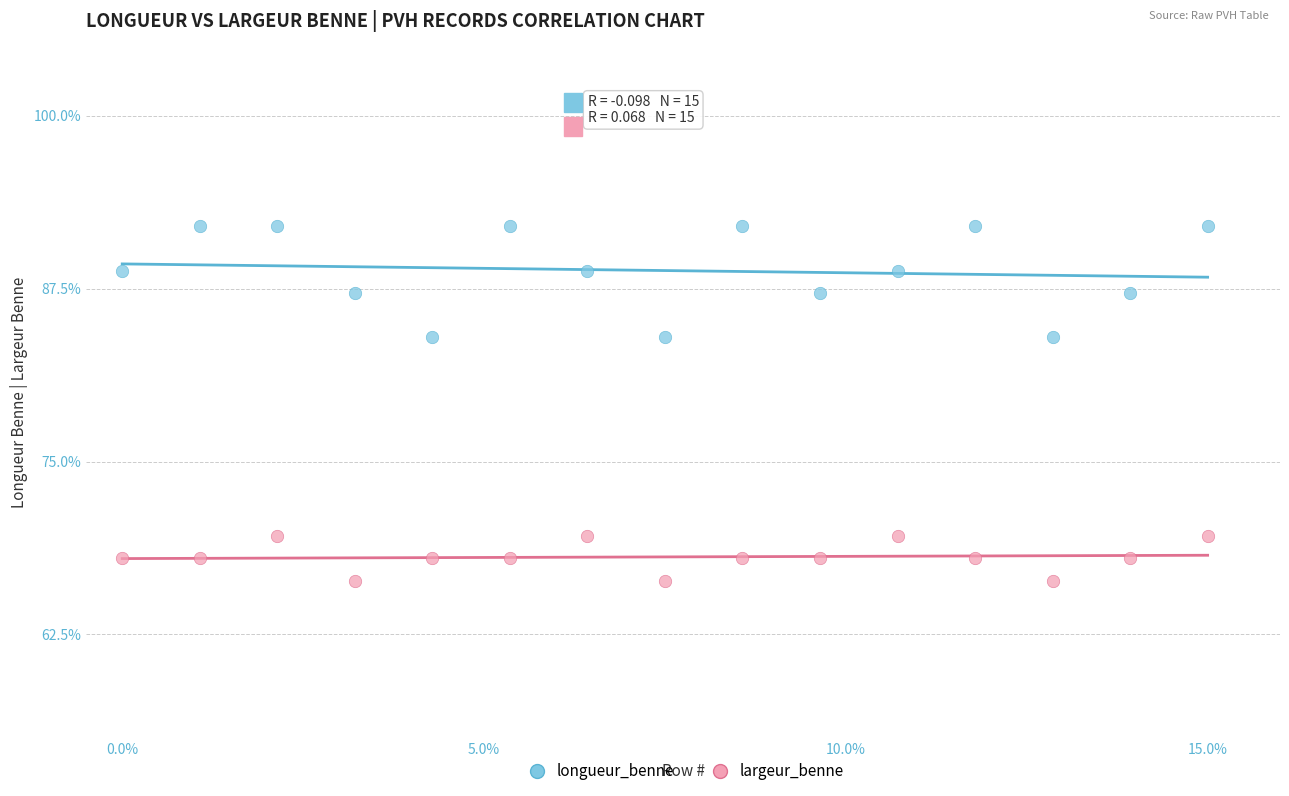

What are all the series names shown in the legend?

longueur_benne, largeur_benne